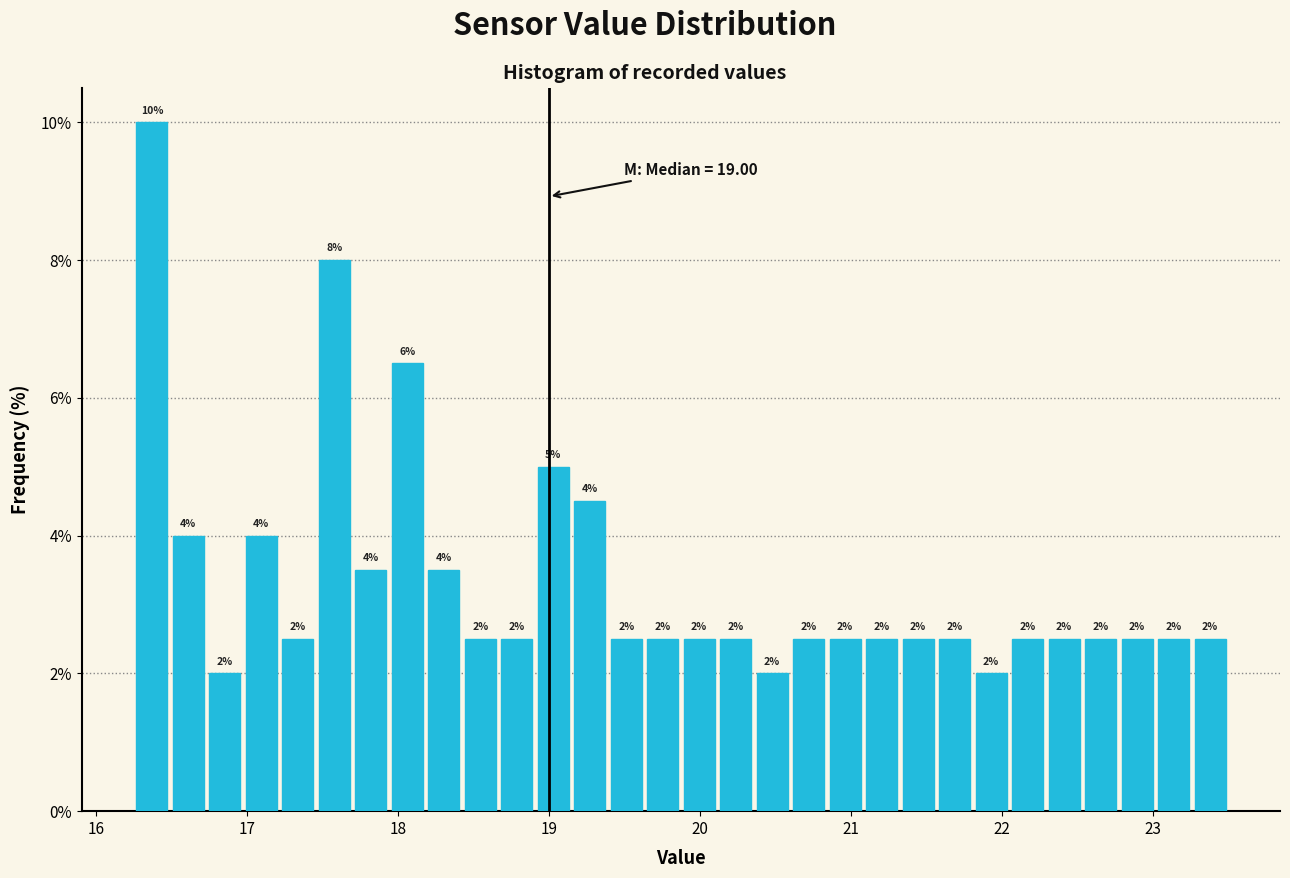

Read against the x-axis, roughly where is the centre of the tallest bar?

16.4